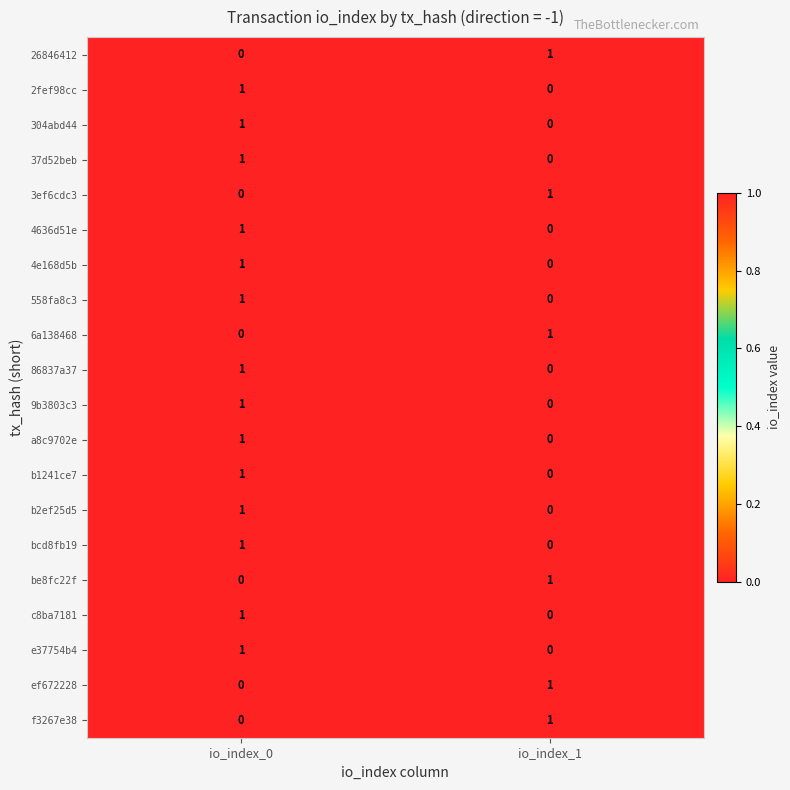

At which category is the sum across all series the highest?

io_index_0